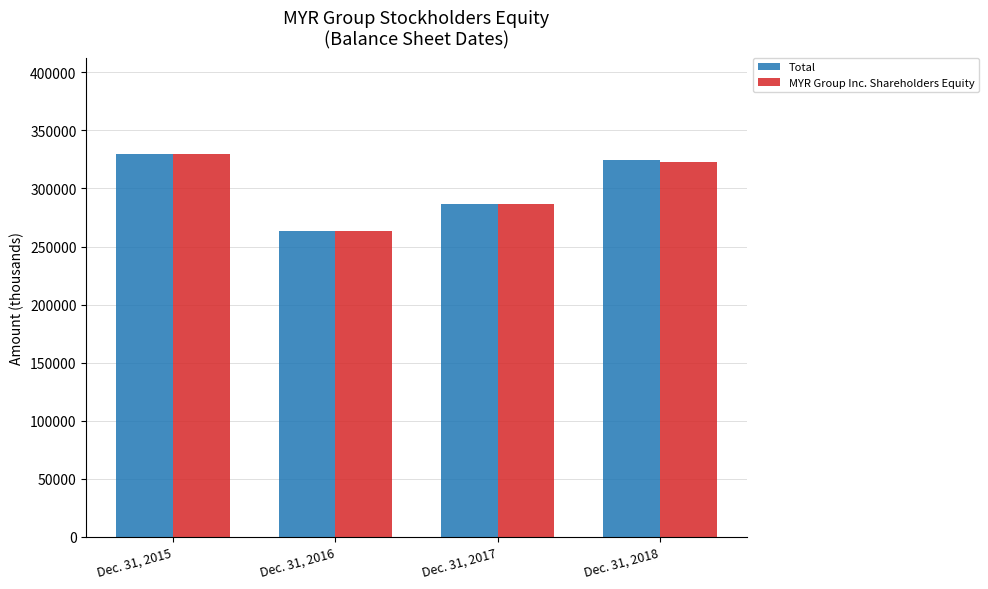

True or false: Total has a value of 329880 at Dec. 31, 2015.

True